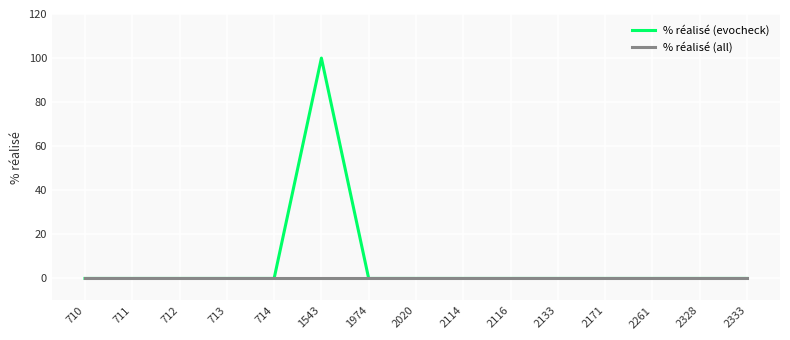

Which series has the largest range (max minus min)?

% réalisé (evocheck)